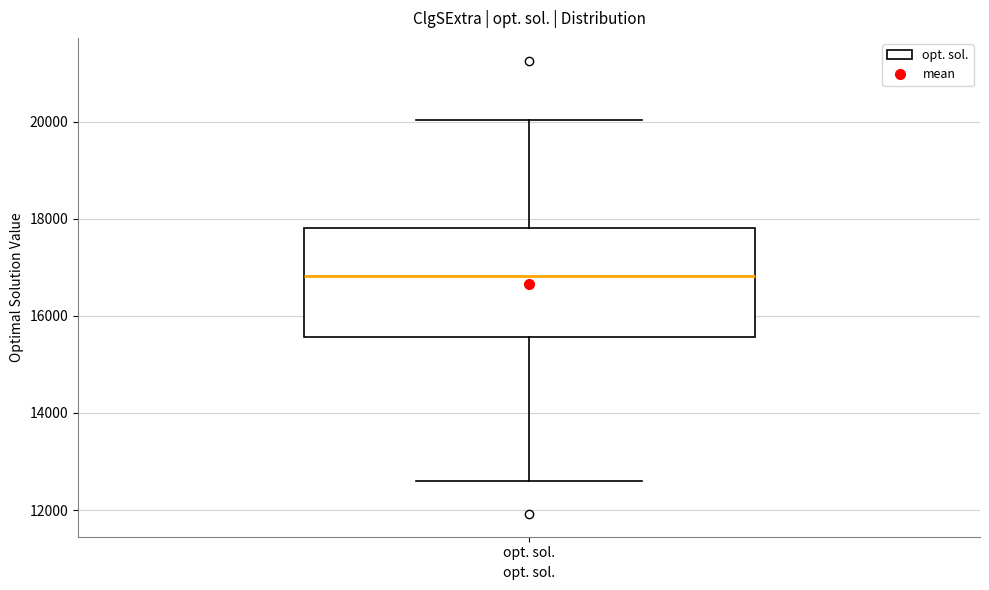

Where does the upper whisker of the box for opt. sol. end on the y-axis? The values are not printed on the chart, so give them approximately, as read against the axis.

20000